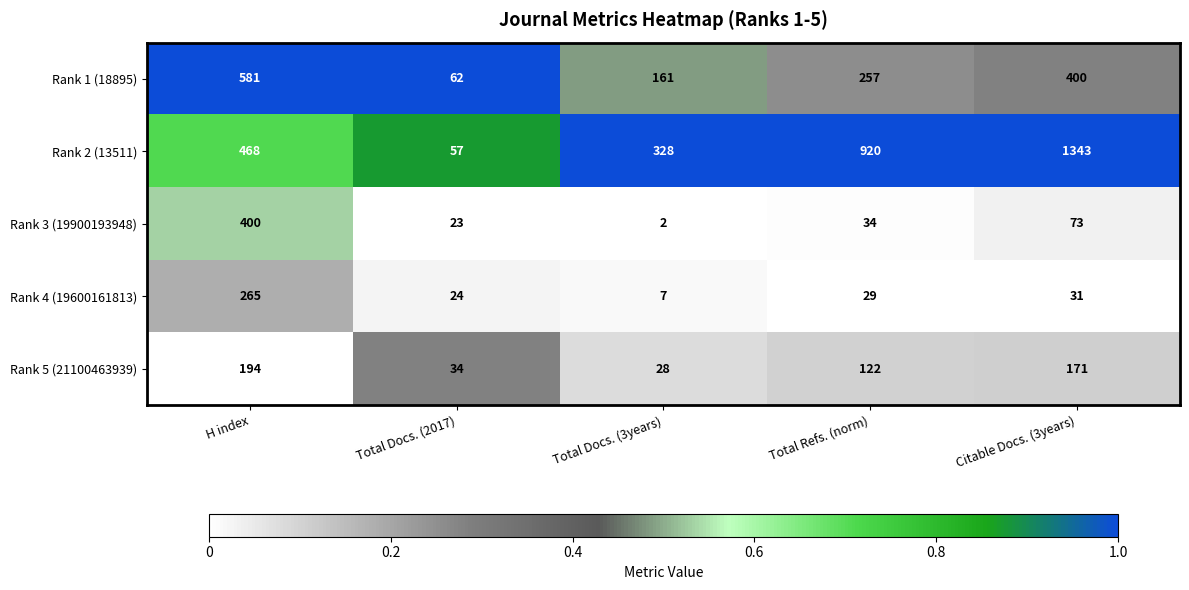

At how many categories does at least one series exceed 153?

4